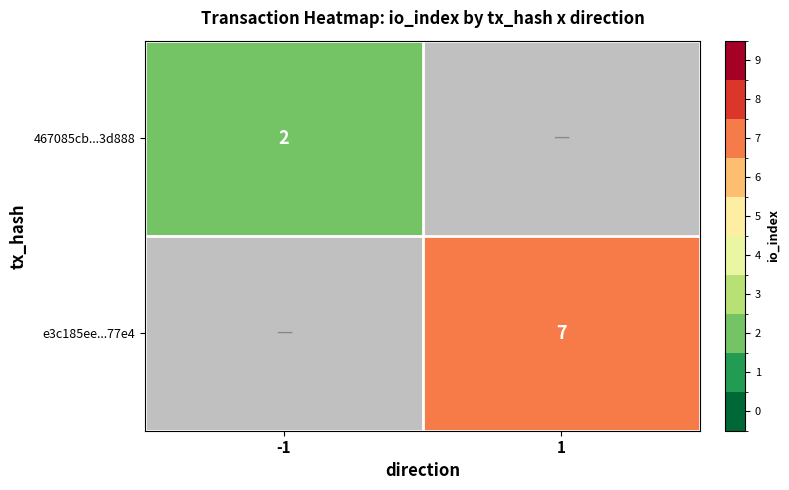

The value of 467085cb...3d888 at -1 is 2. True or false?

True